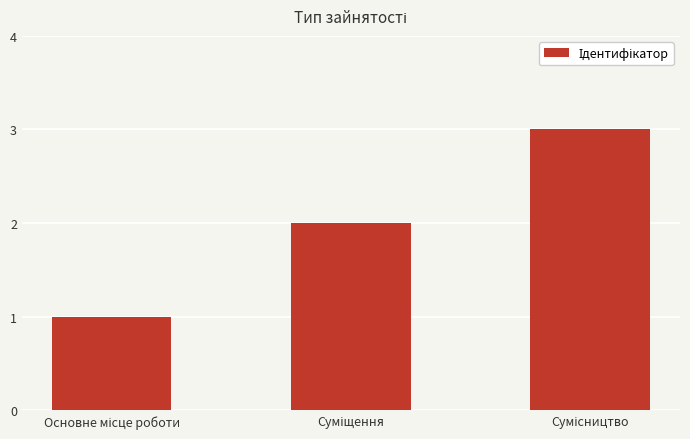

What is the maximum value shown in the chart?

3